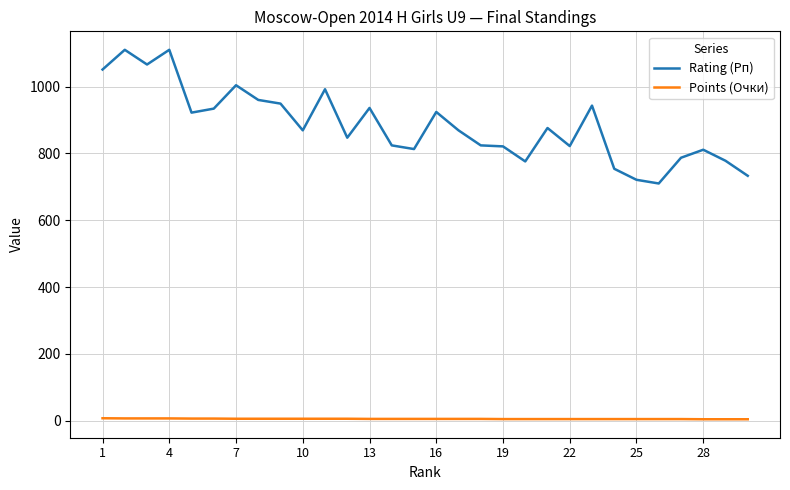

Which series has the largest total across all categories?

Rating (Рп)